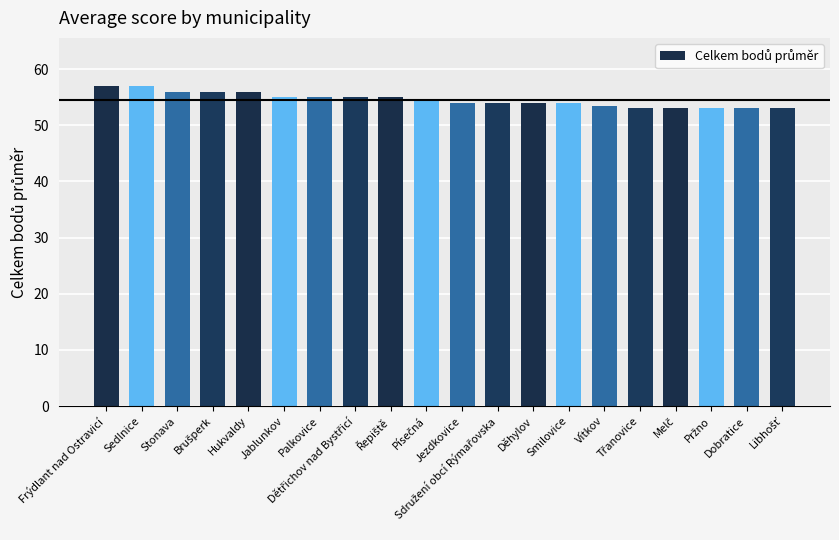

What is the sum of all values?

1091.0